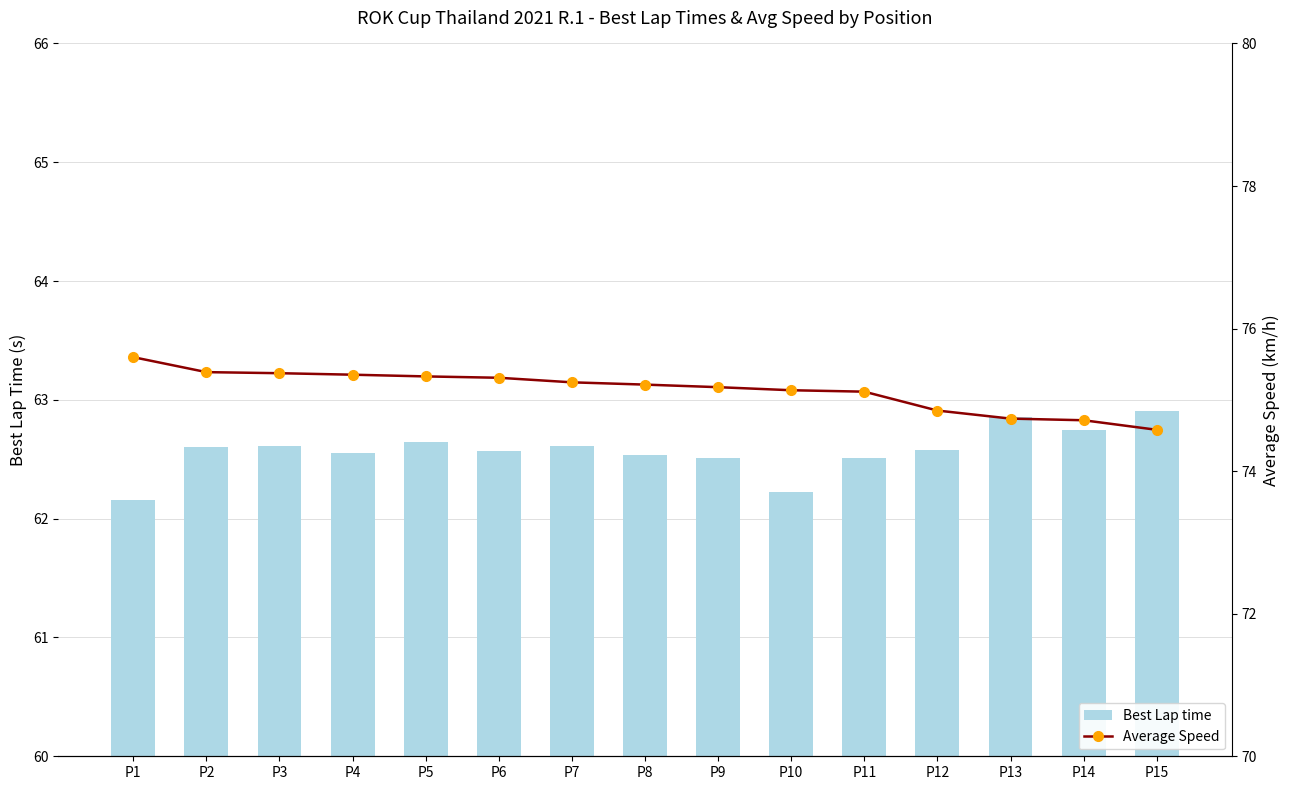

How many categories are shown in the chart?

15